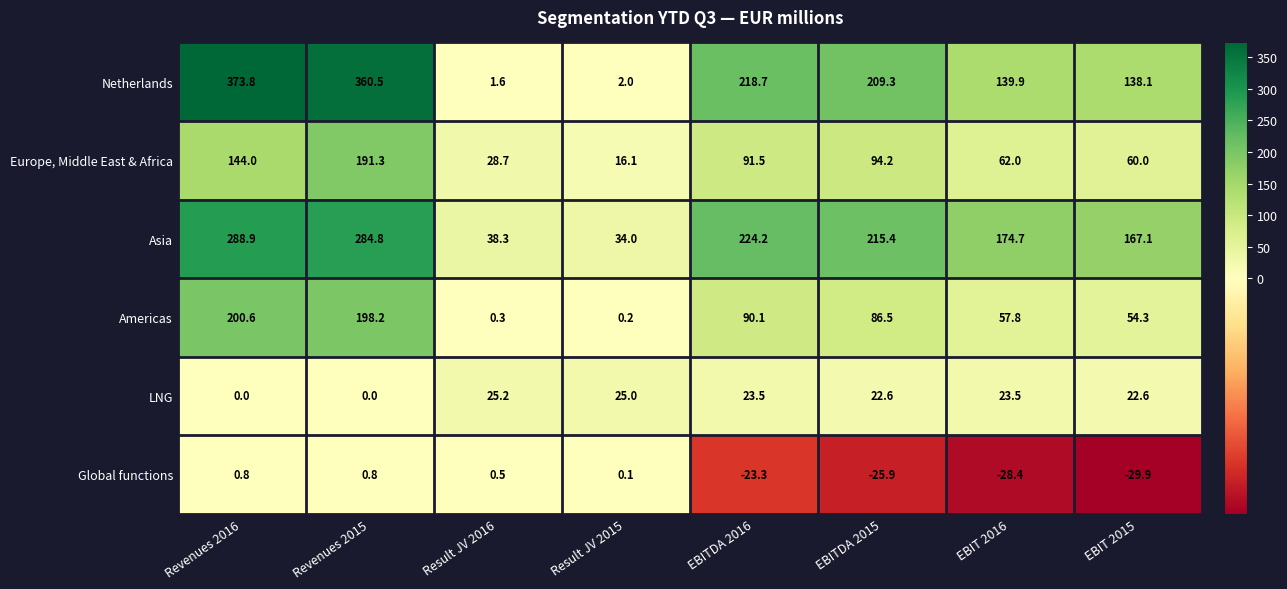

How many data points does each series have?

8